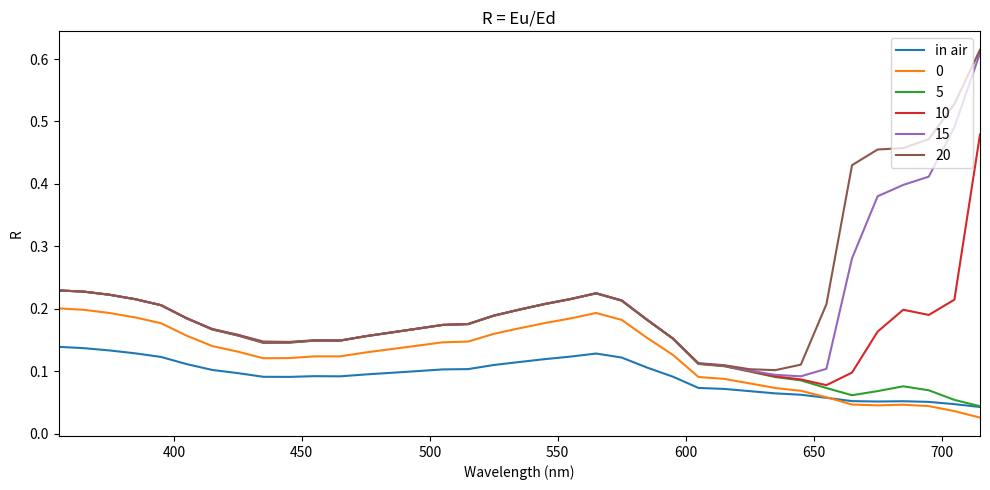

After their last crossing, which series has the higher values: 20 or 10?

20